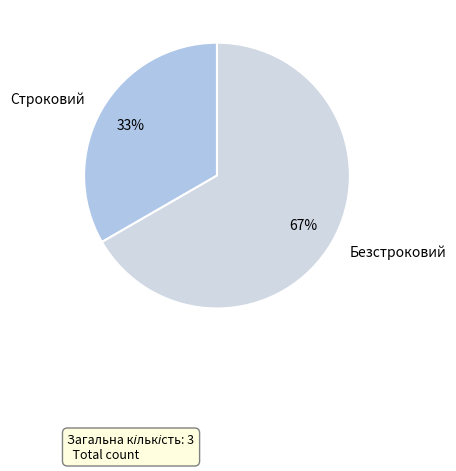

What is the majority slice?

Безстроковий